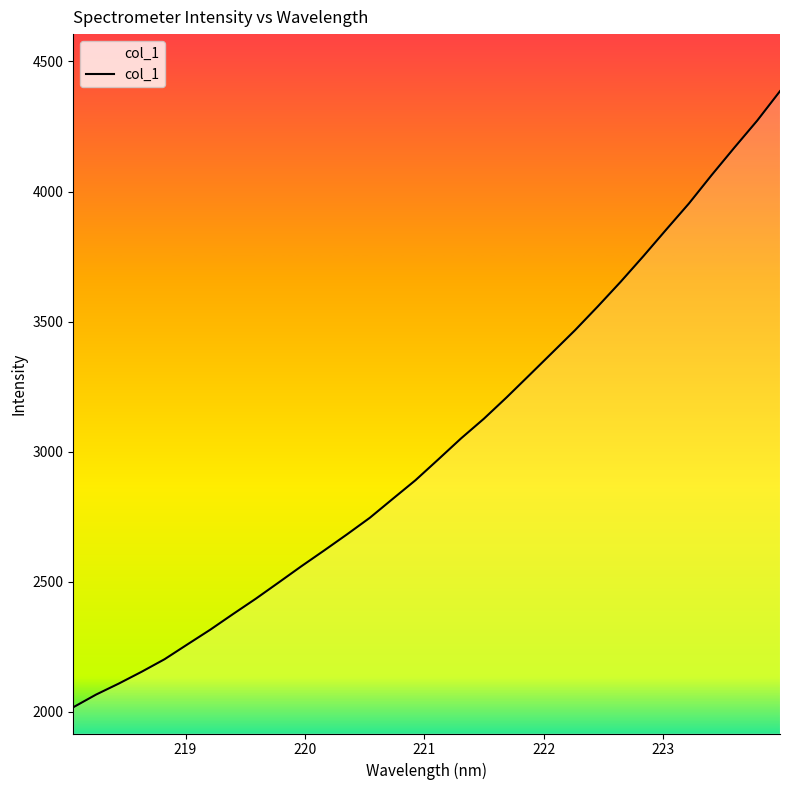

What is the greatest value displayed?

4385.9